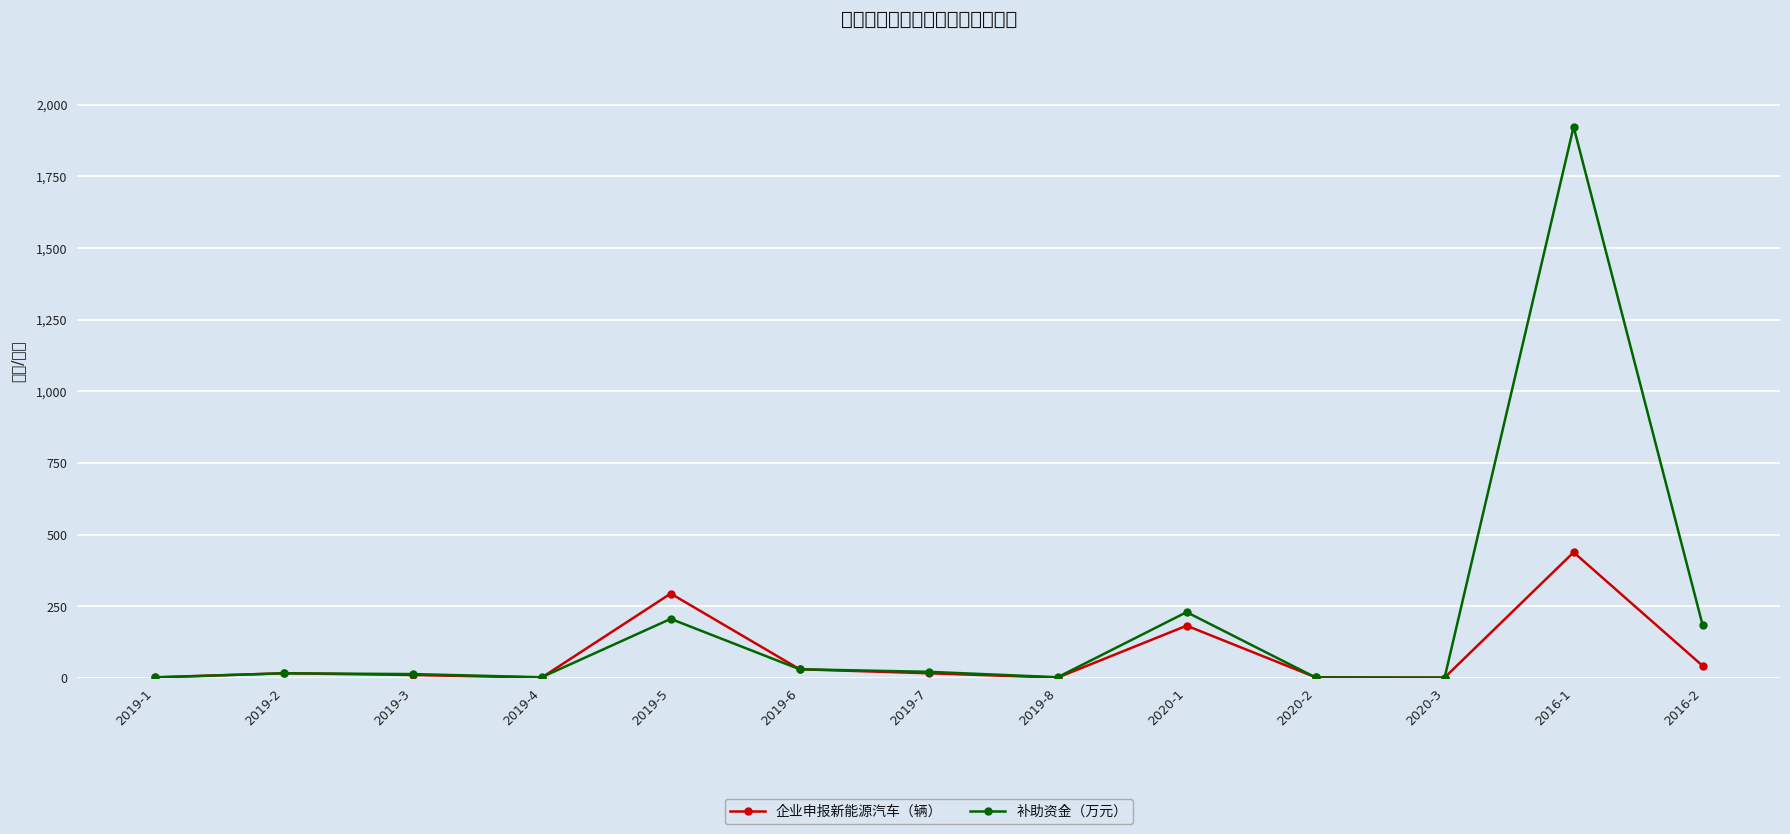

Which series changed the most between 2020-1 and 2020-3?

补助资金（万元）